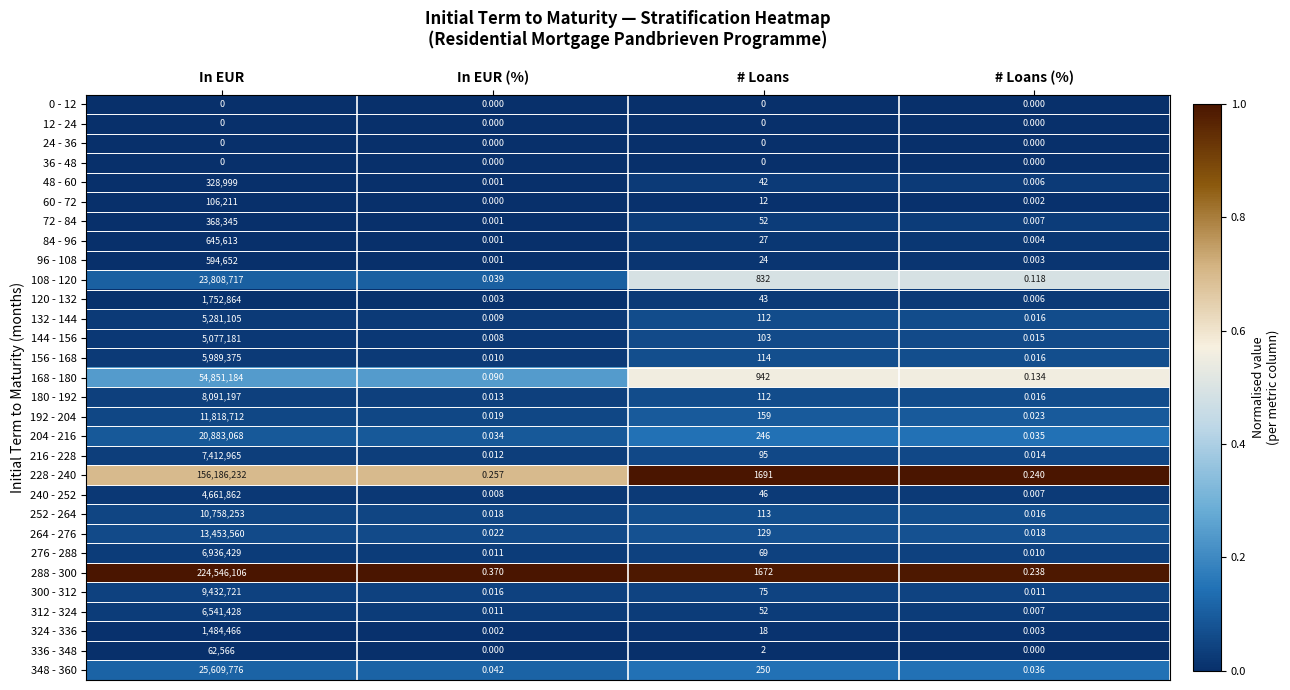

Is the value of 132 - 144 at In EUR (%) greater than the value of 240 - 252 at # Loans (%)?

Yes